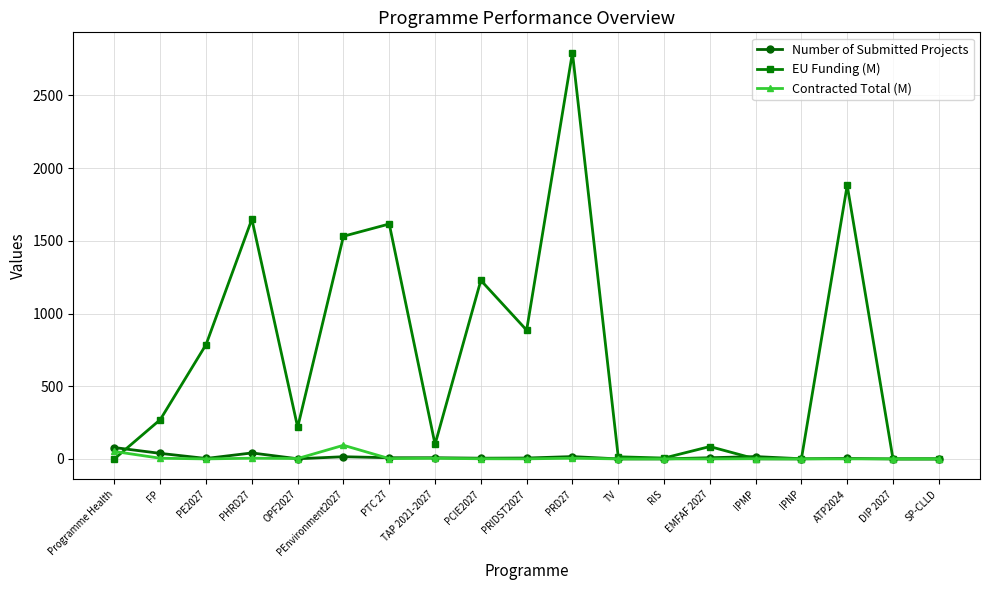

At which category is the sum across all series the highest?

PRD27